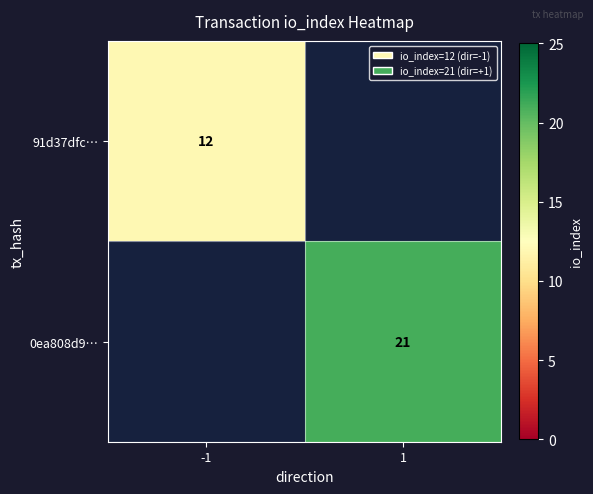

The value of 0ea808d9… at 1 is 33.4. True or false?

False